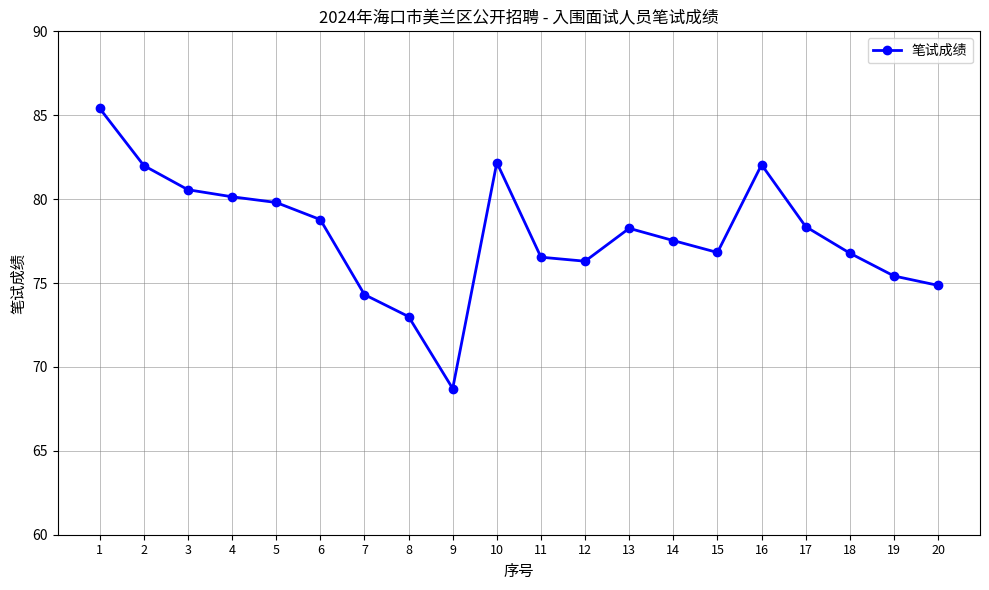

Is it true that the value at 14 is 20.3?

False